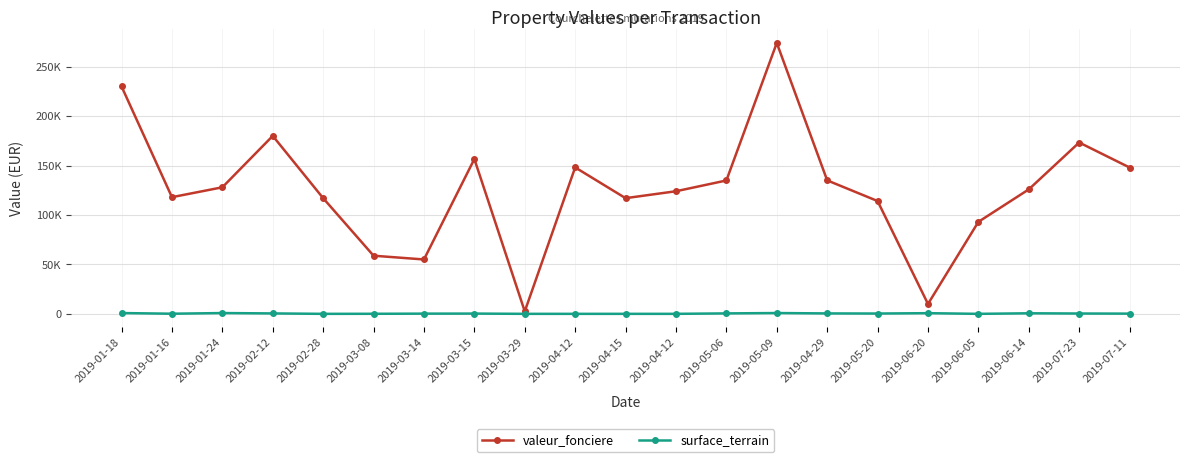

Which series has the largest total across all categories?

valeur_fonciere